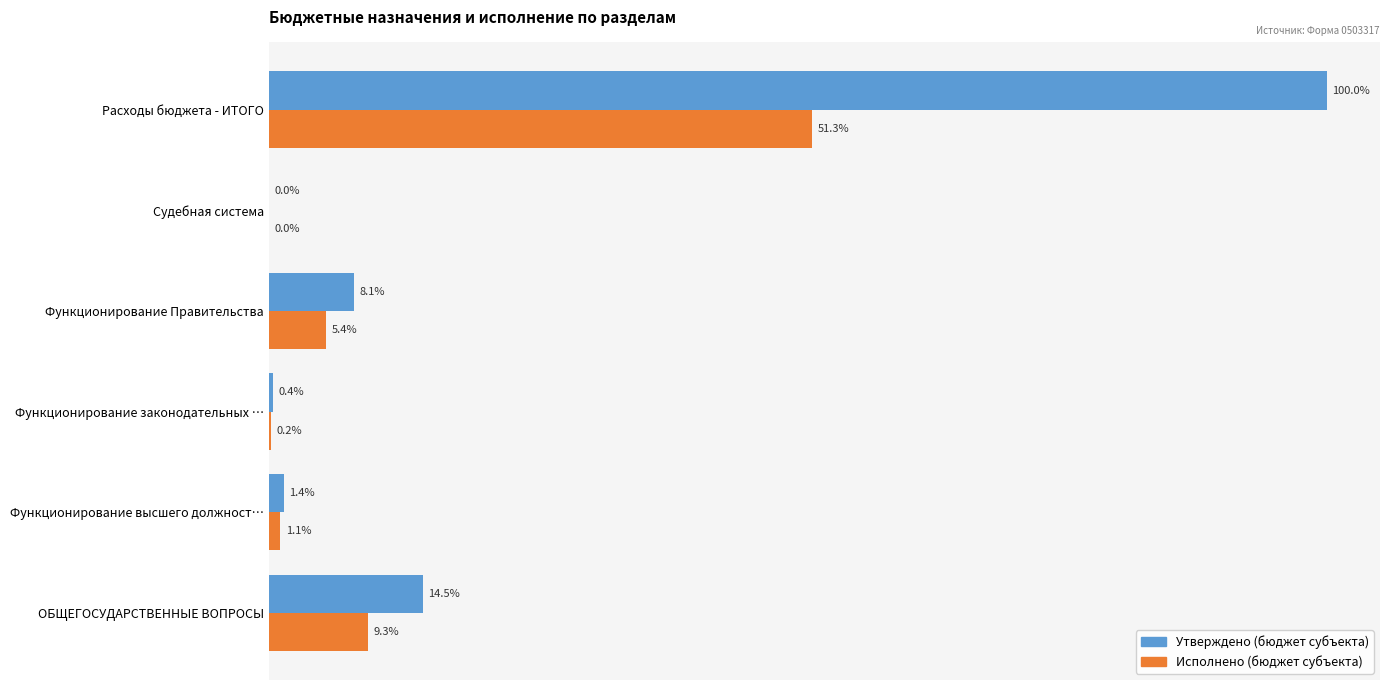

Which series has the widest spread of values?

Утверждено (бюджет субъекта)